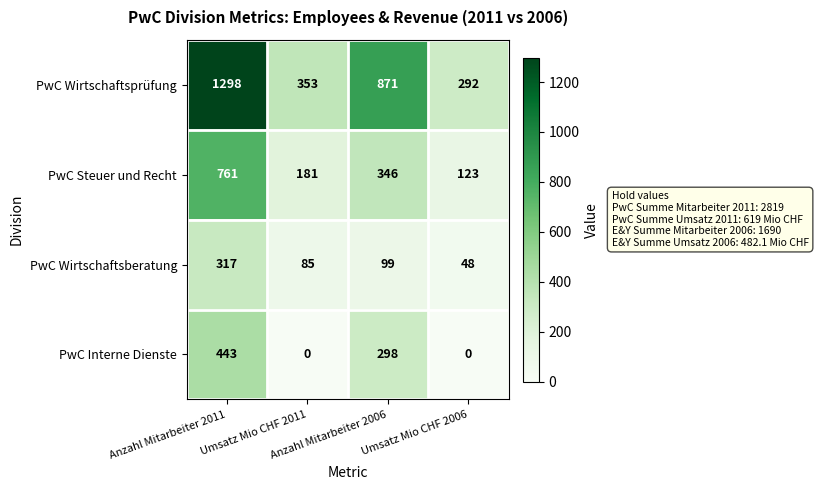

What is the maximum value shown in the chart?

1298